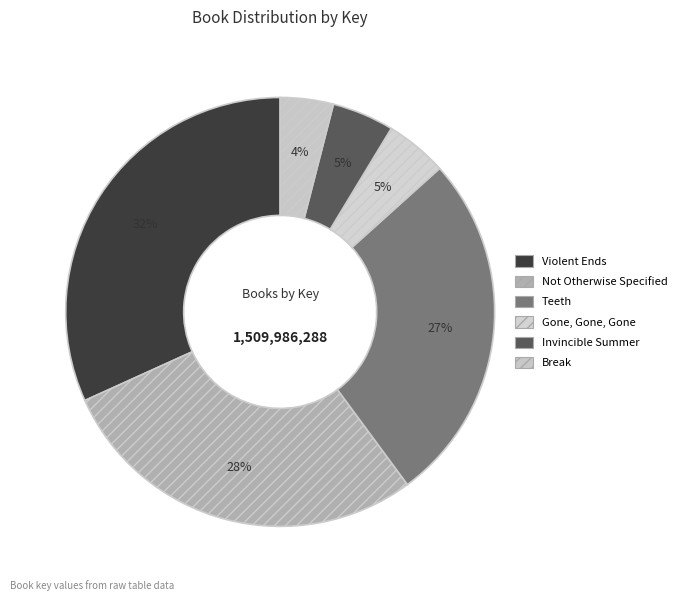

Is there any slice that represents more than half of the pie?

No